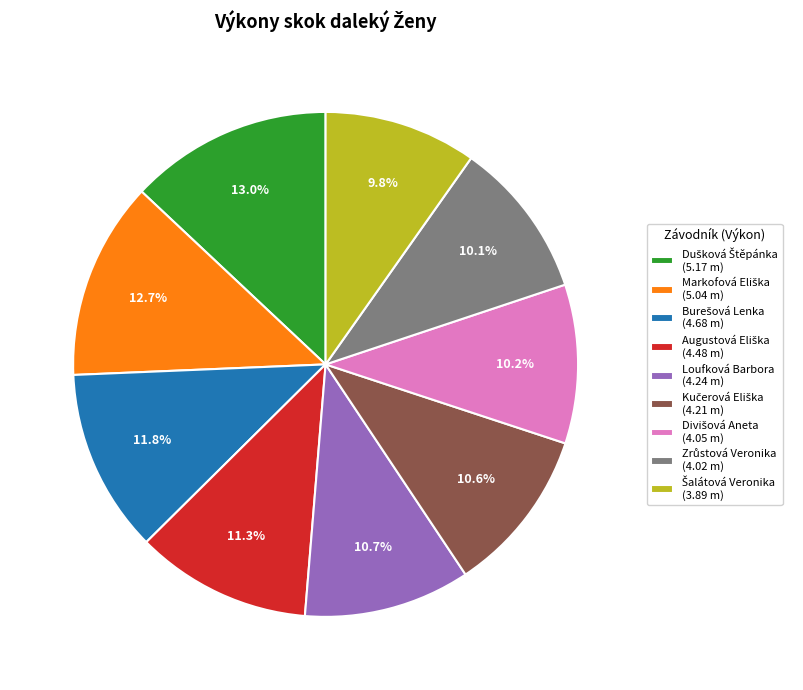

Does any single category account for the majority?

No